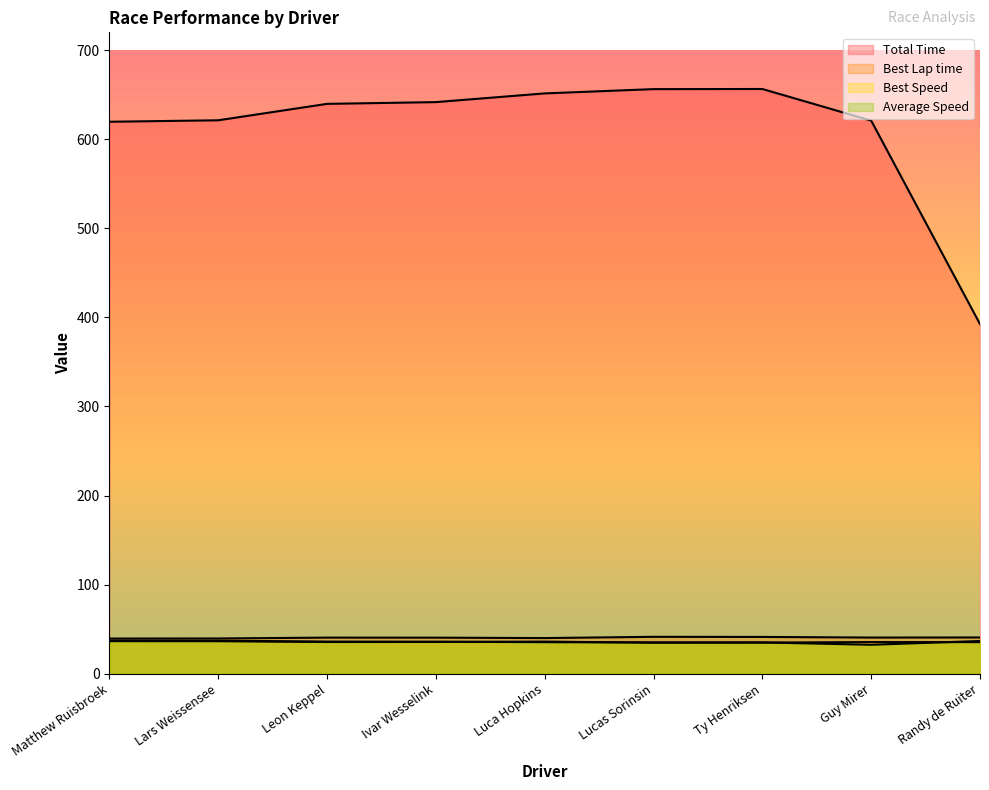

At which label does Total Time reach its minimum?

Randy de Ruiter